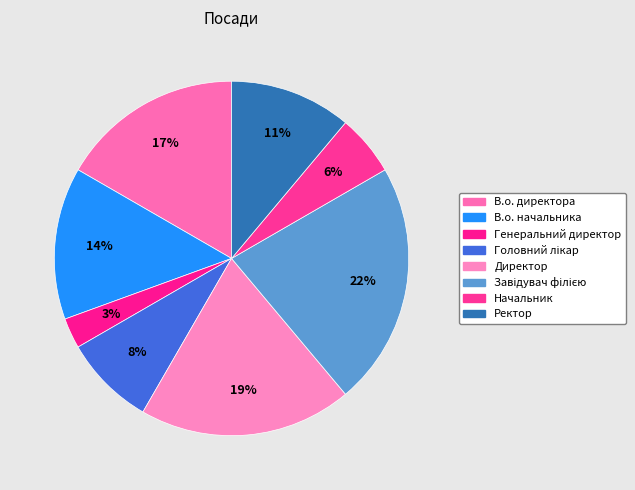

How many segments does this pie chart have?

8